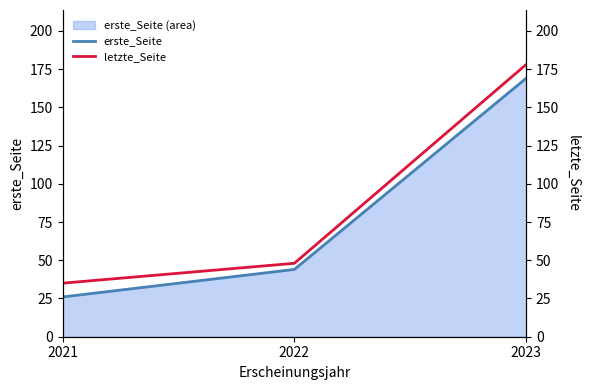

What are all the series names shown in the legend?

erste_Seite, letzte_Seite